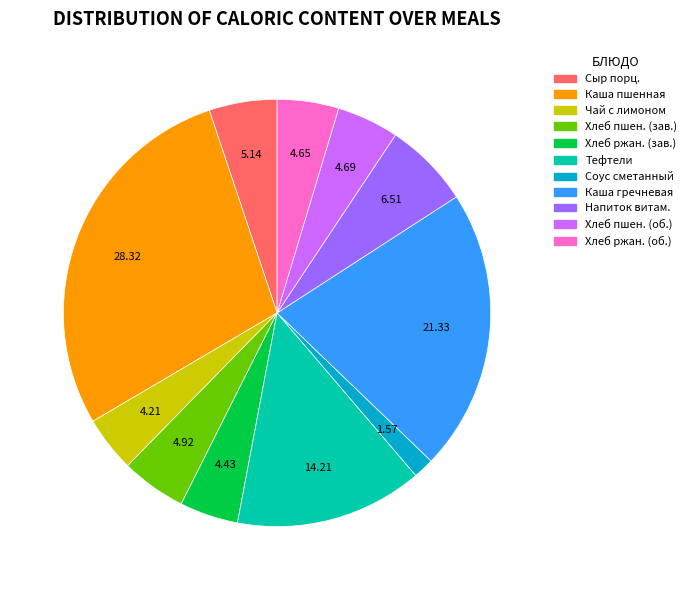

Combined, do Хлеб ржан. (зав.) and Каша гречневая account for over 50%?

No